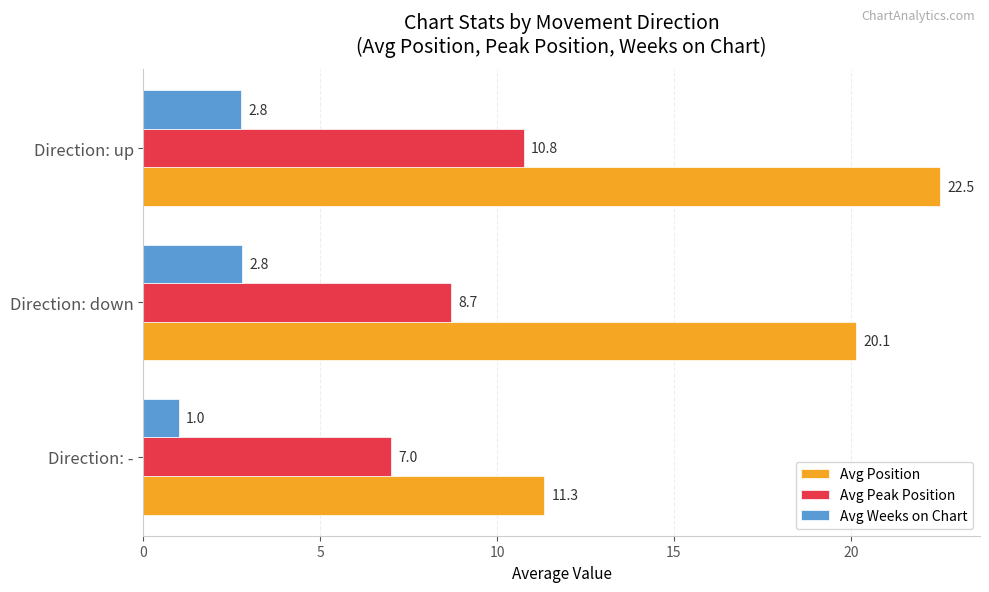

Which series has the largest range (max minus min)?

Avg Position